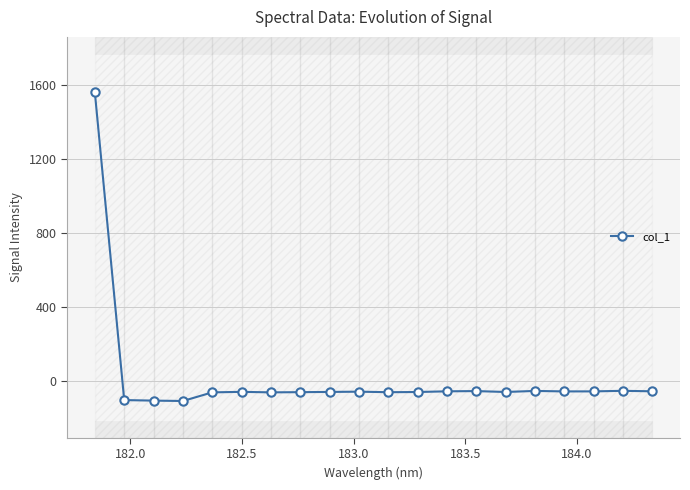

True or false: col_1 has more than 1 points higher than both neighbors.

True